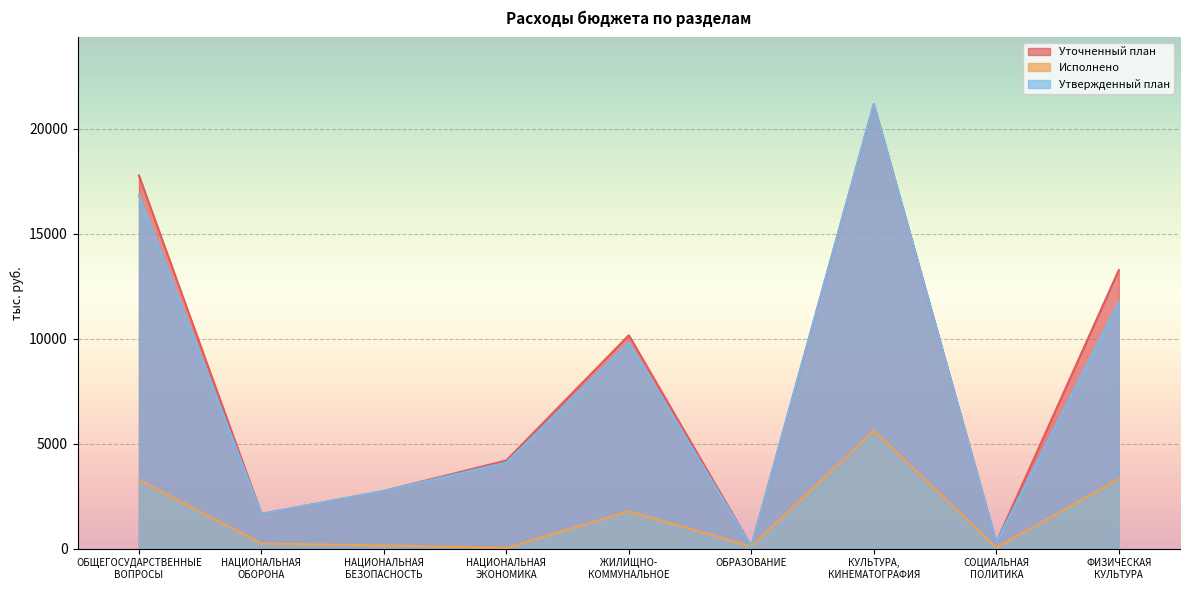

The Уточненный план series shows 481.5 at СОЦИАЛЬНАЯ
ПОЛИТИКА. True or false?

False